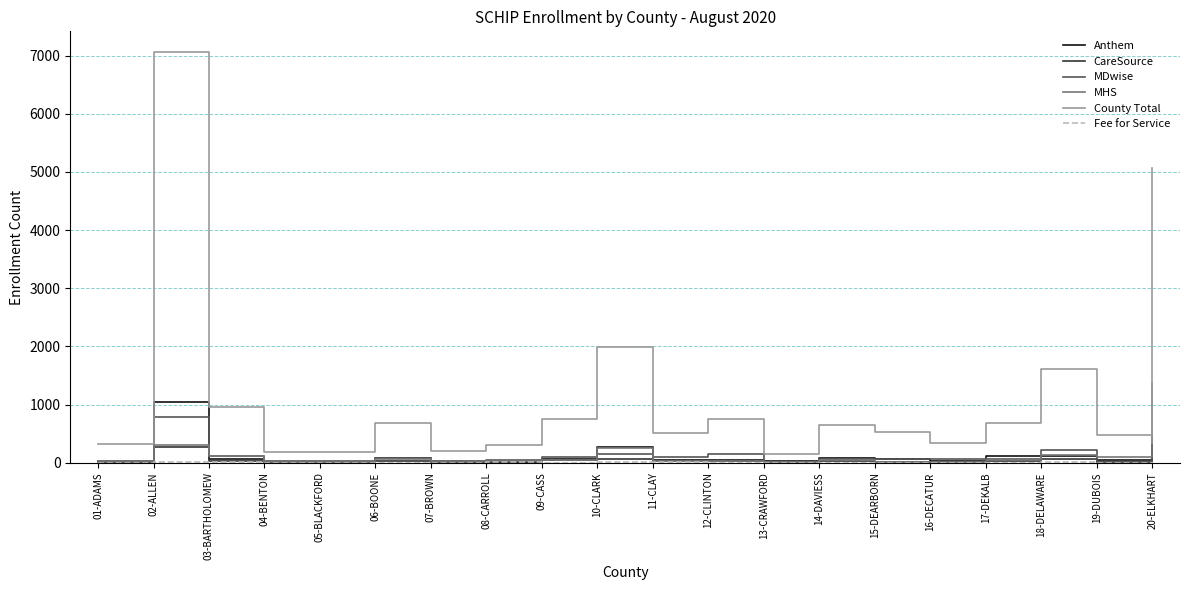

How many lines are shown in the chart?

6